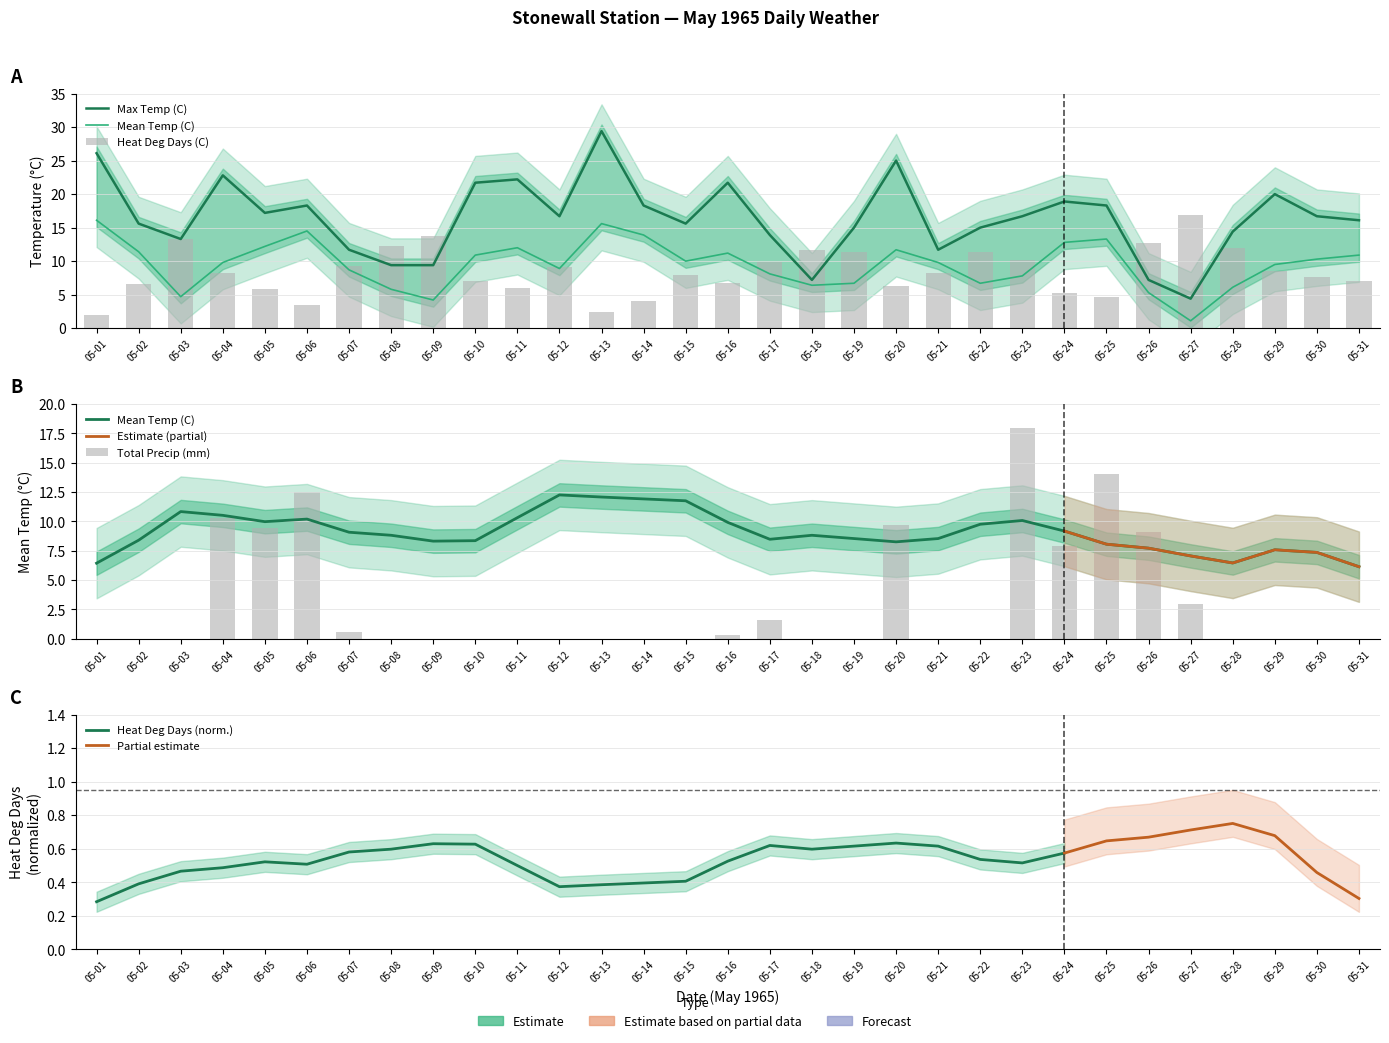

Reading left to right, extract all data points from this chart.

Max Temp (C): 05-01=26.1	05-02=15.6	05-03=13.3	05-04=22.8	05-05=17.2	05-06=18.3	05-07=11.7	05-08=9.4	05-09=9.4	05-10=21.7	05-11=22.2	05-12=16.7	05-13=29.4	05-14=18.3	05-15=15.6	05-16=21.7	05-17=13.9	05-18=7.2	05-19=15.0	05-20=25.0	05-21=11.7	05-22=15.0	05-23=16.7	05-24=18.9	05-25=18.3	05-26=7.2	05-27=4.4	05-28=14.4	05-29=20.0	05-30=16.7	05-31=16.1
Mean Temp (C): 05-01=16.1	05-02=11.4	05-03=4.7	05-04=9.8	05-05=12.2	05-06=14.5	05-07=8.7	05-08=5.8	05-09=4.2	05-10=10.9	05-11=12.0	05-12=8.9	05-13=15.6	05-14=13.9	05-15=10.0	05-16=11.2	05-17=8.1	05-18=6.4	05-19=6.7	05-20=11.7	05-21=9.8	05-22=6.7	05-23=7.8	05-24=12.8	05-25=13.3	05-26=5.3	05-27=1.1	05-28=6.1	05-29=9.5	05-30=10.3	05-31=10.9
Heat Deg Days (C): 05-01=1.9	05-02=6.6	05-03=13.3	05-04=8.2	05-05=5.8	05-06=3.5	05-07=9.3	05-08=12.2	05-09=13.8	05-10=7.1	05-11=6.0	05-12=9.1	05-13=2.4	05-14=4.1	05-15=8.0	05-16=6.8	05-17=9.9	05-18=11.6	05-19=11.3	05-20=6.3	05-21=8.2	05-22=11.3	05-23=10.2	05-24=5.2	05-25=4.7	05-26=12.7	05-27=16.9	05-28=11.9	05-29=8.5	05-30=7.7	05-31=7.1
Total Precip (mm): 05-01=0.0	05-02=0.0	05-03=0.0	05-04=10.3	05-05=9.5	05-06=12.5	05-07=0.6	05-08=0.0	05-09=0.0	05-10=0.0	05-11=0.0	05-12=0.0	05-13=0.0	05-14=0.0	05-15=0.0	05-16=0.4	05-17=1.6	05-18=0.0	05-19=0.0	05-20=9.7	05-21=0.0	05-22=0.0	05-23=18.0	05-24=7.9	05-25=14.0	05-26=9.1	05-27=3.0	05-28=0.0	05-29=0.0	05-30=0.0	05-31=0.0